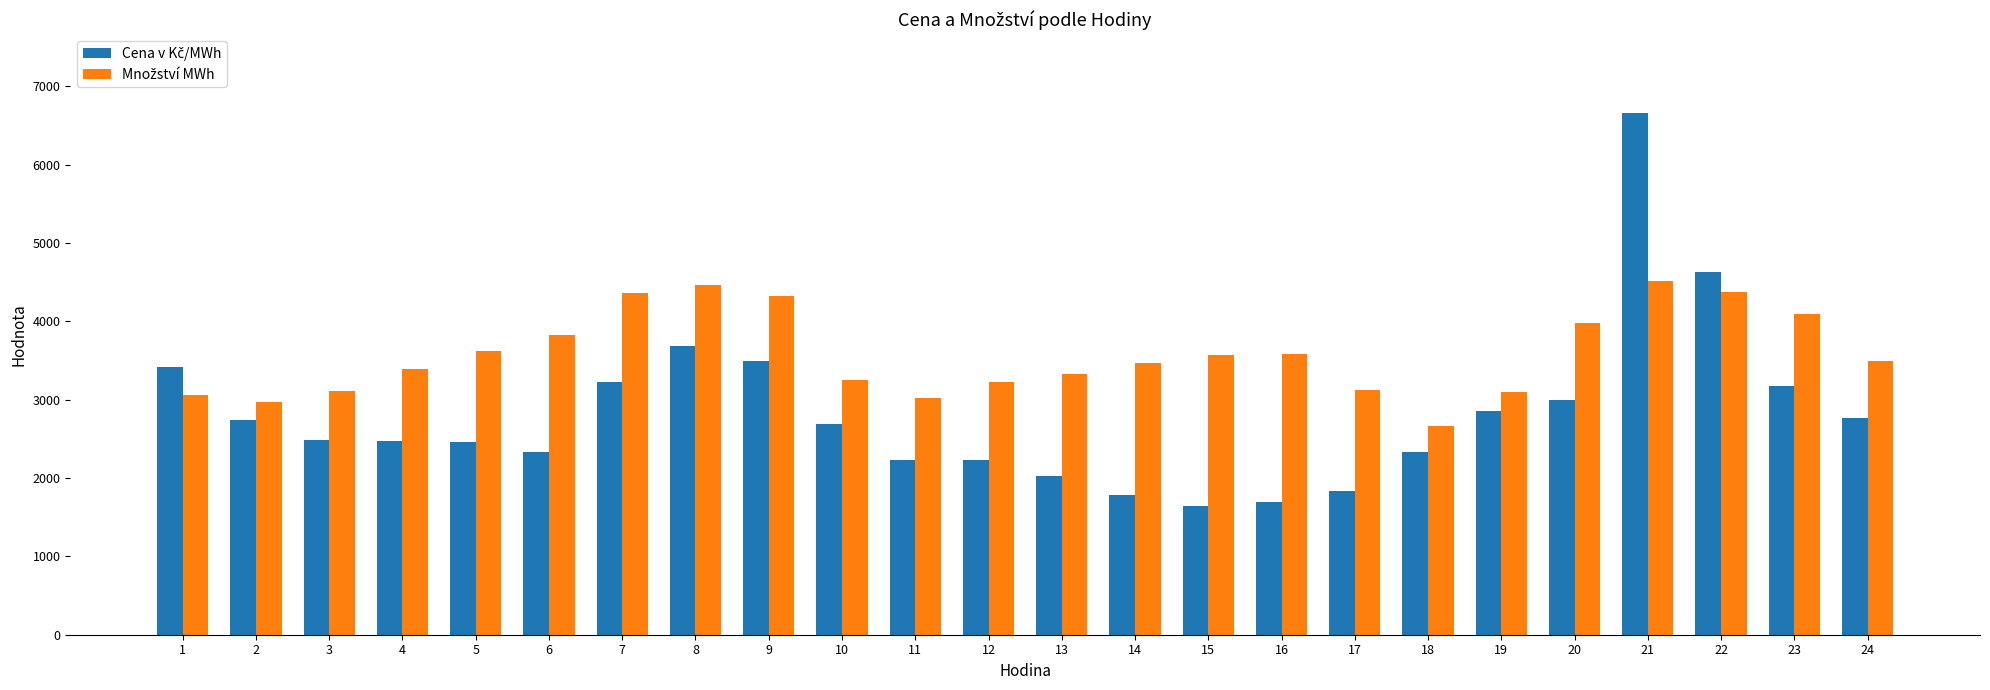

What is the difference between the highest and lowest values at 20?

975.4